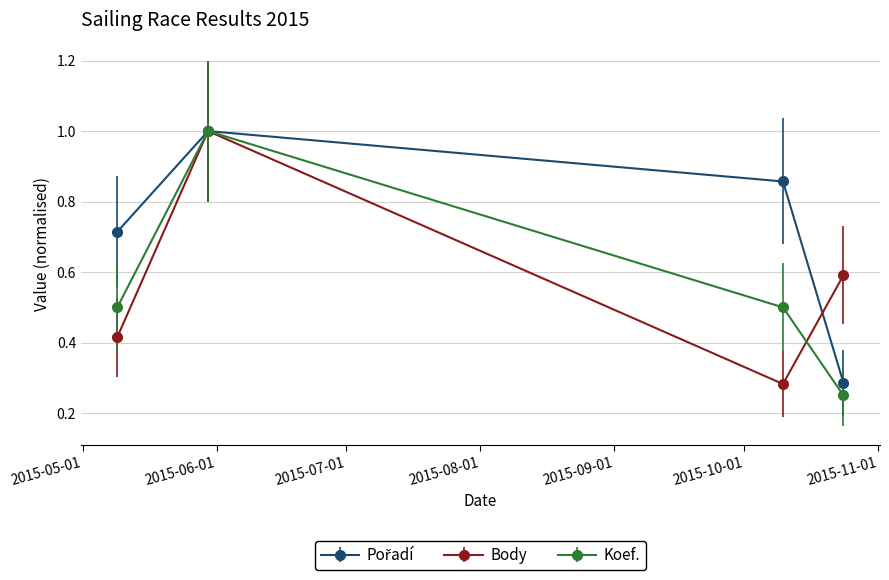

True or false: Koef. has more than 2 points higher than both neighbors.

False